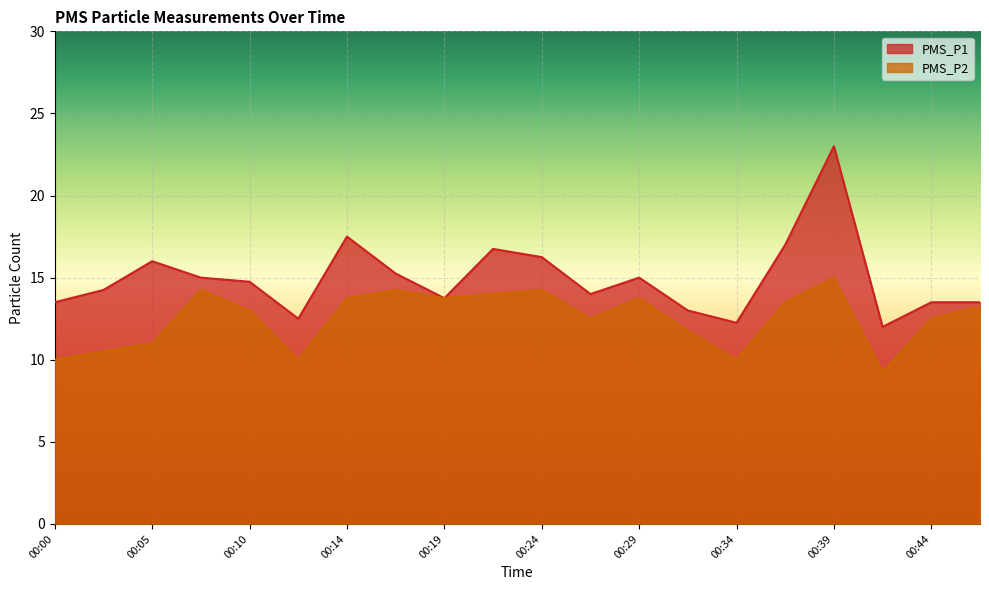

Which category has the lowest value across all series?

00:42